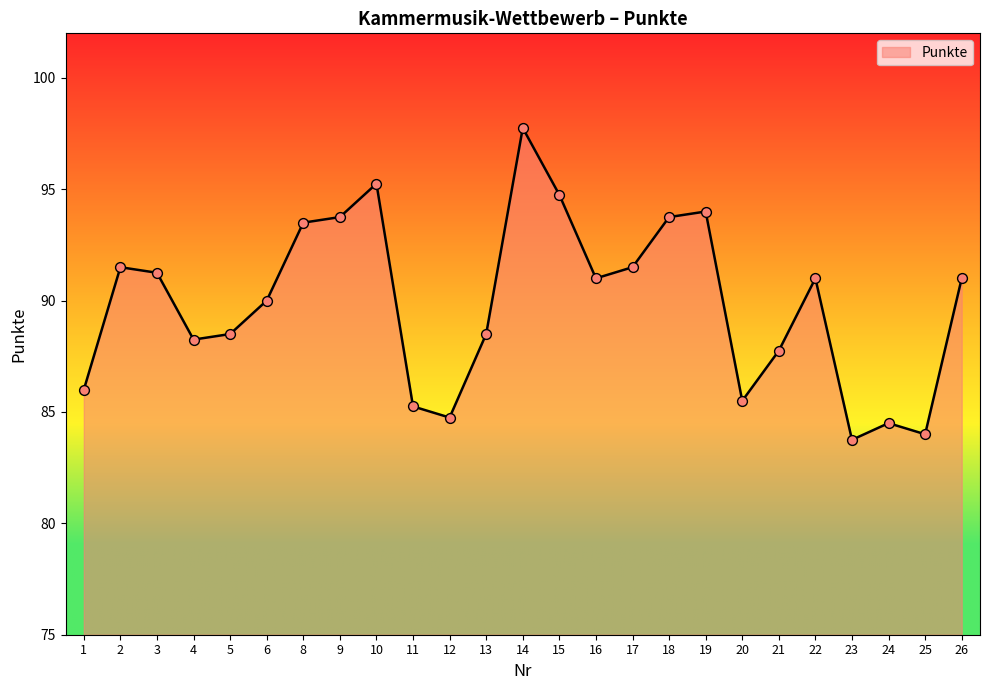

What is the change in value from 10 to 18?

-1.5